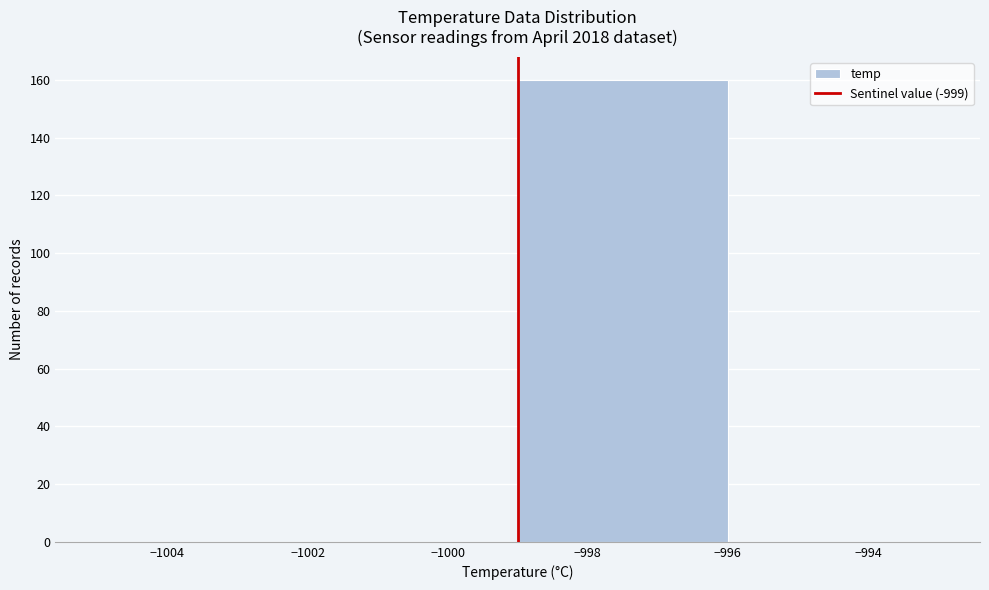

Reading left to right, transcribe this chart: for each bar, give the range it covers on the x-axis and its height. The values are not printed on the chart, so give them approximately, as read against the axis.

-1005 to -1002: 0
-1002 to -999: 0
-999 to -996: 160
-996 to -993: 0